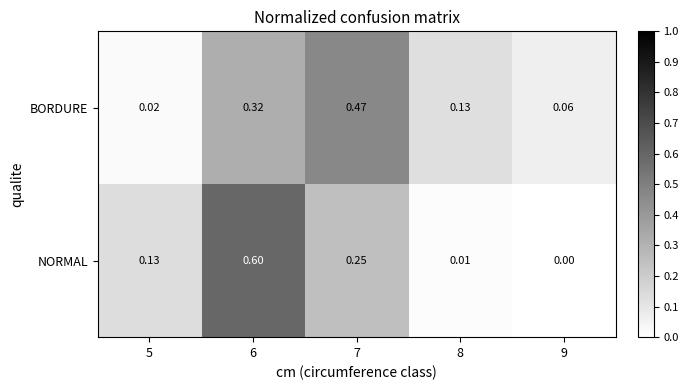

Rank the series by their maximum value, from lowest to highest.

BORDURE, NORMAL